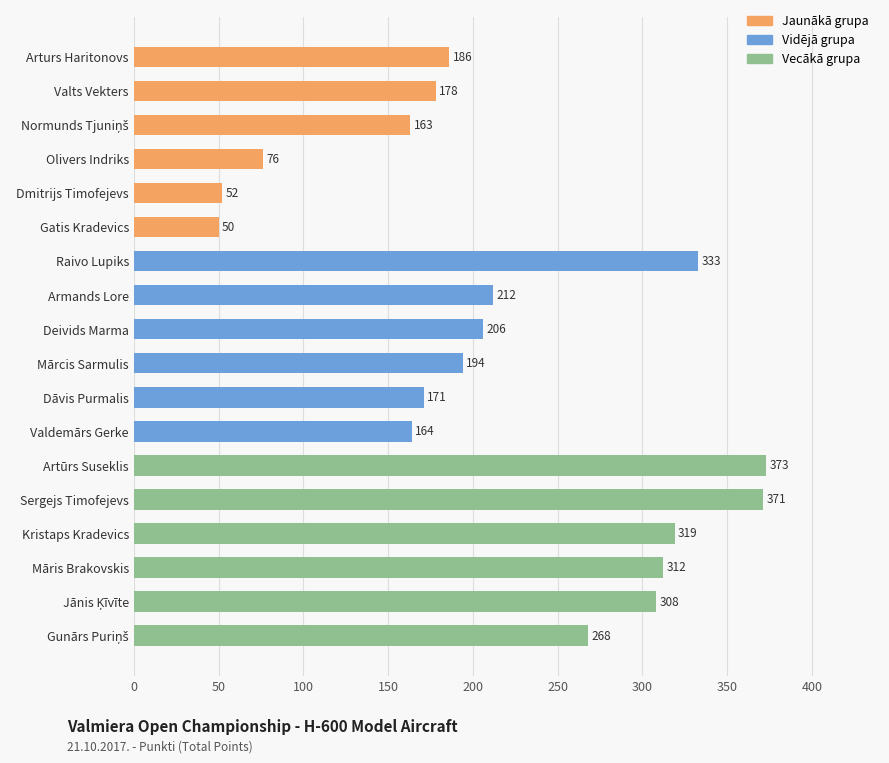

What is the change in value from Dmitrijs Timofejevs to Olivers Indriks?

+24